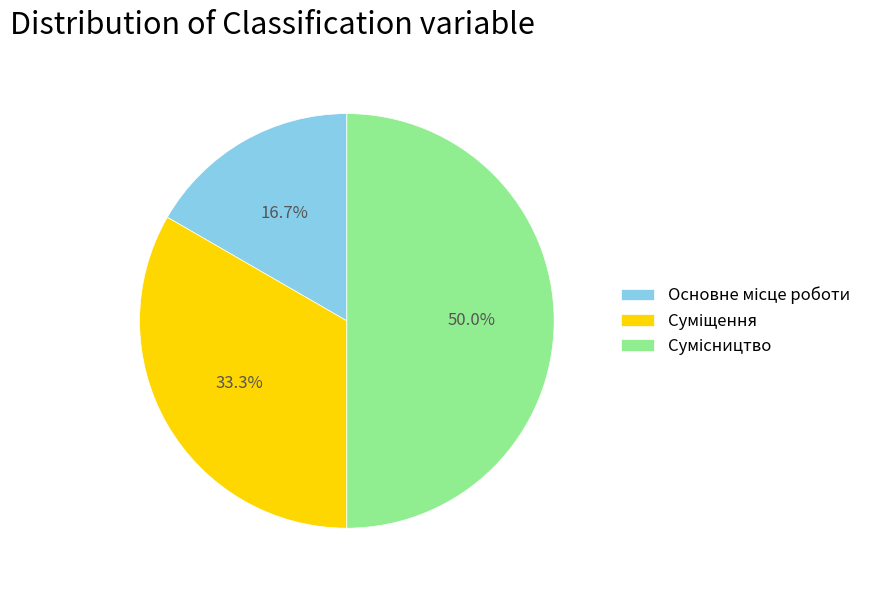

What is the ratio of the value at Суміщення to the value at Сумісництво?

0.7